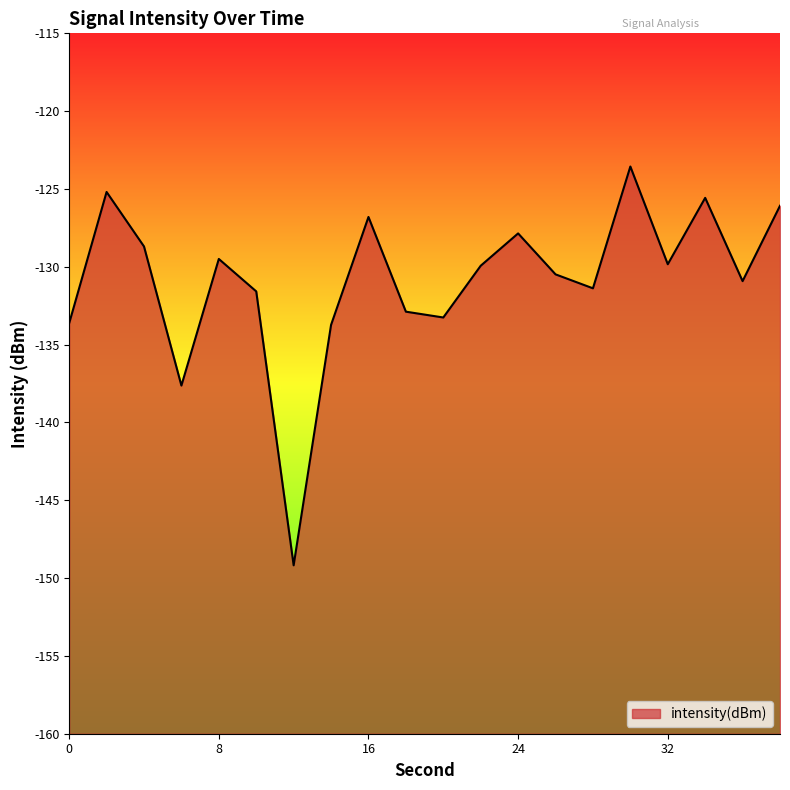

How many lines are shown in the chart?

1